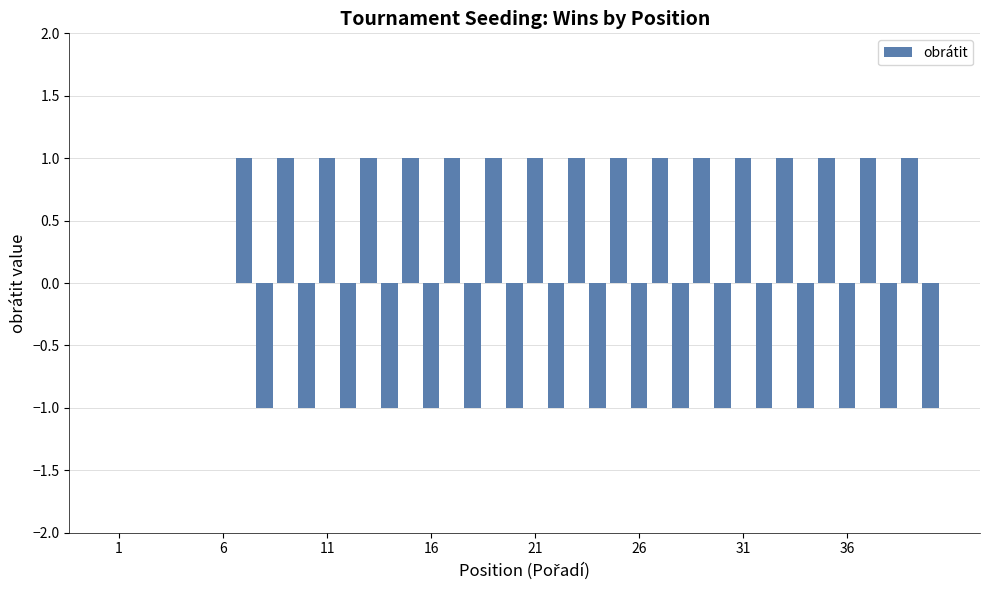

How many series are shown in this chart?

1